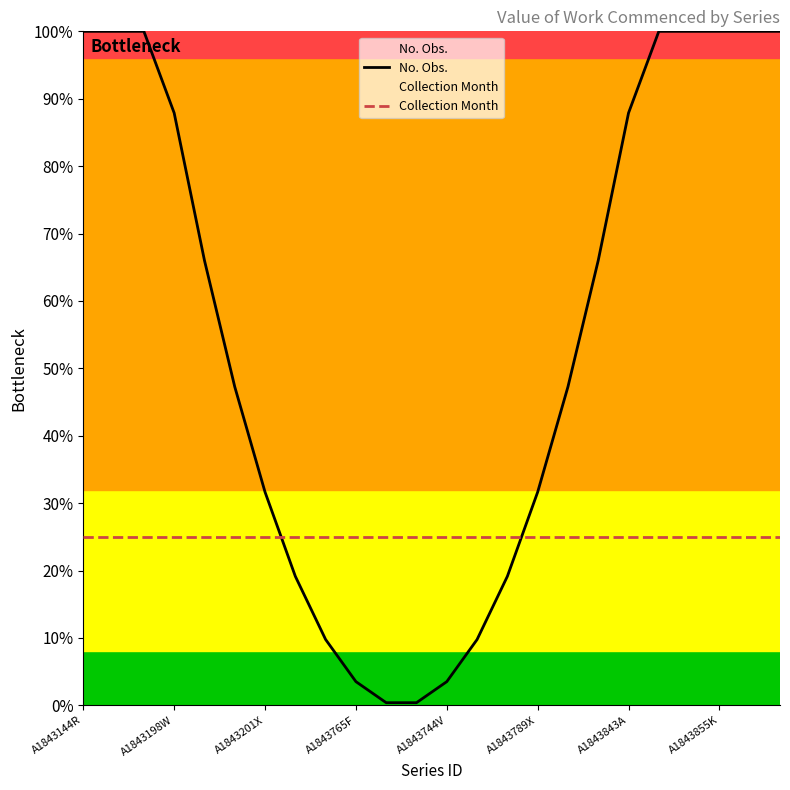

How many data points in No. Obs. are less than 66?

12